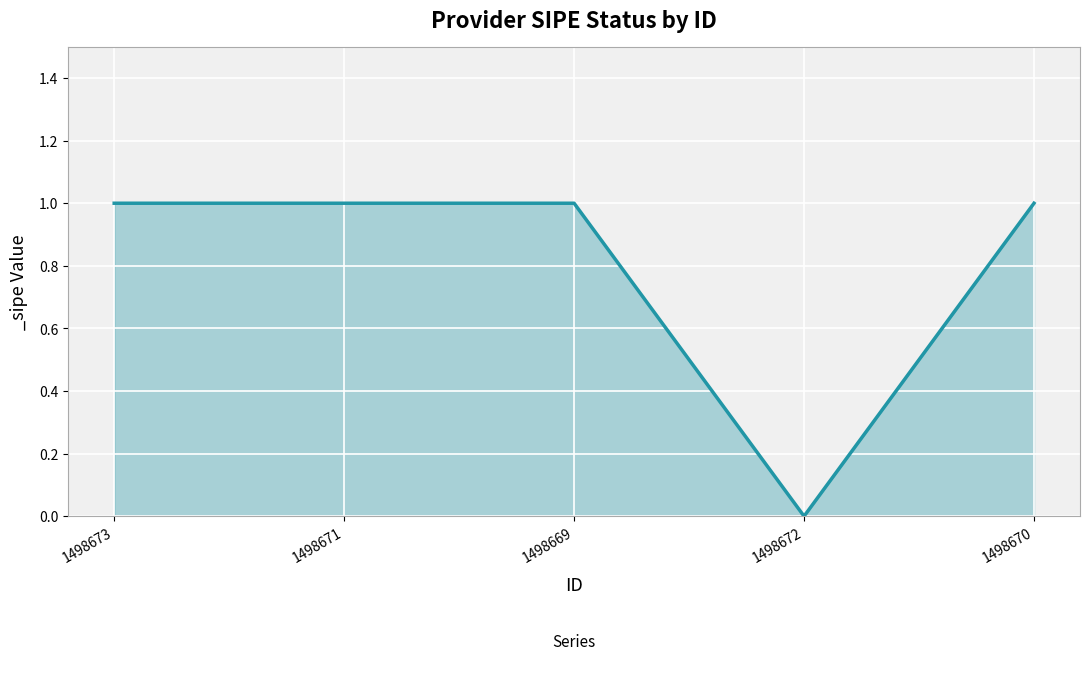

How many categories are shown in the chart?

5